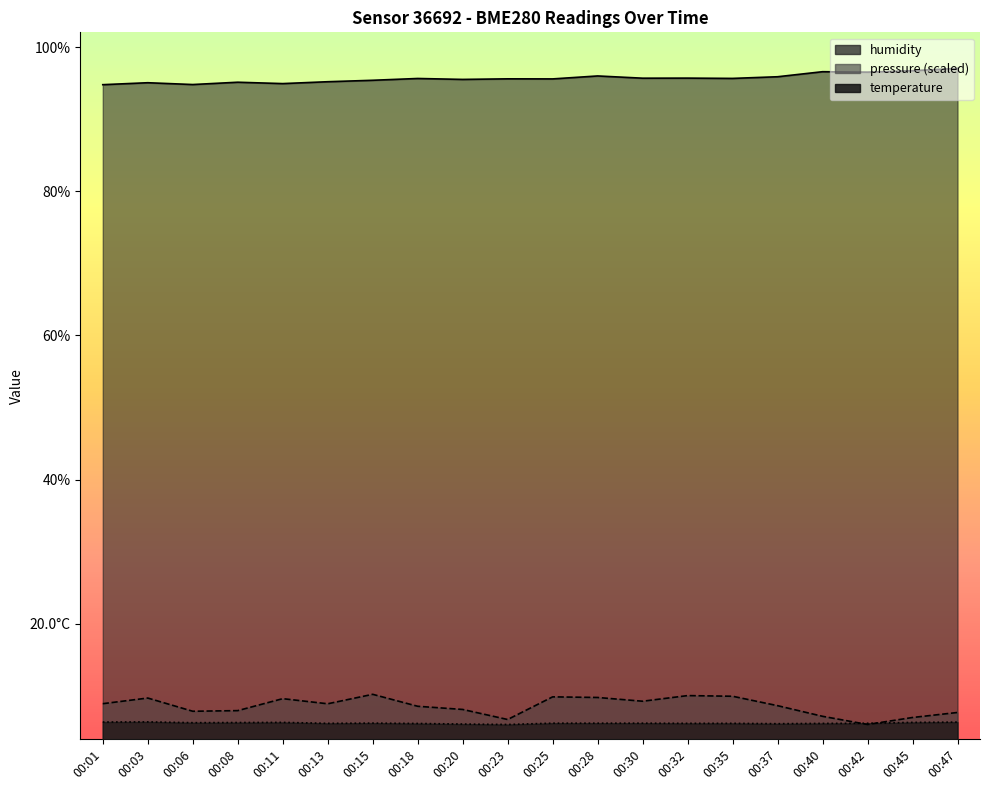

At how many categories does at least one series exceed 57?

20